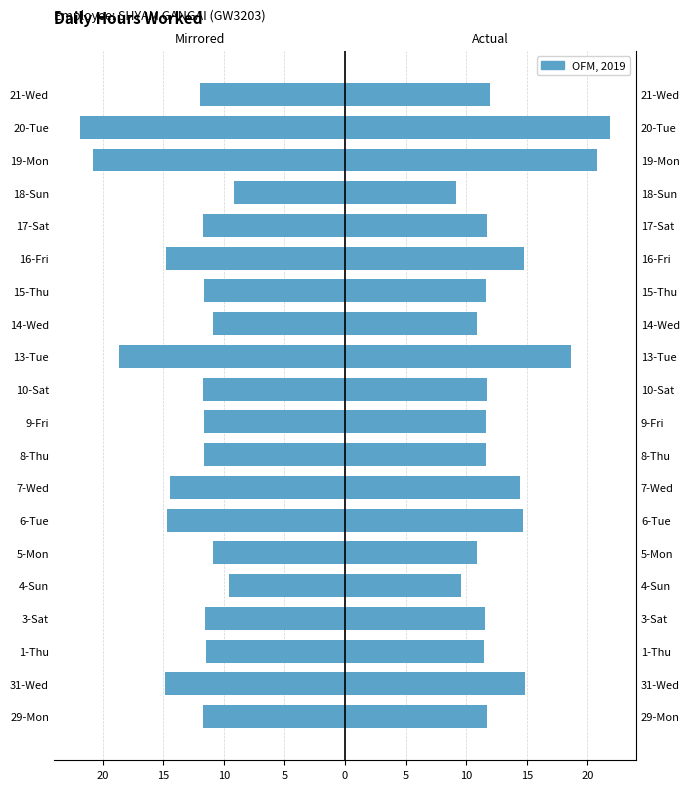

The Hours (mirrored) series shows -3.9 at 5-Mon. True or false?

False